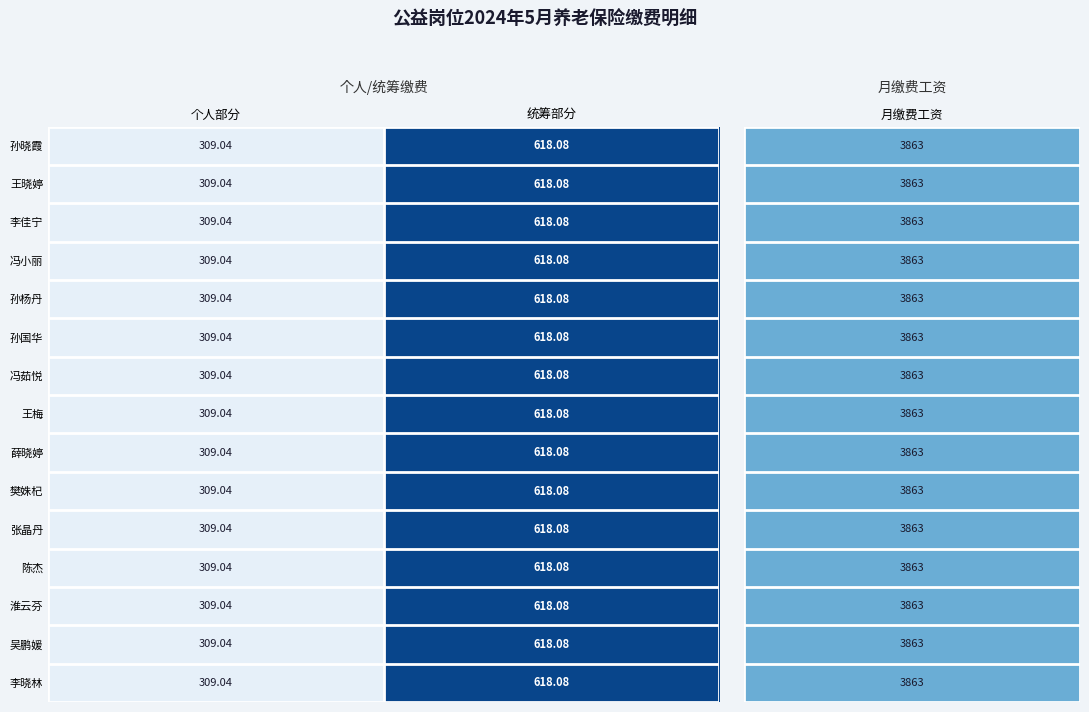

At which label does 孙国华 reach its minimum?

个人部分